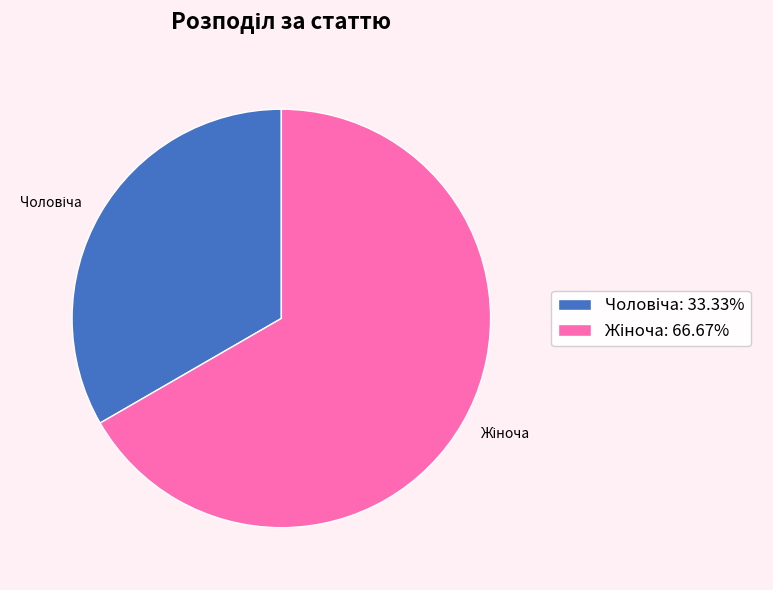

Is there any slice that represents more than half of the pie?

Yes